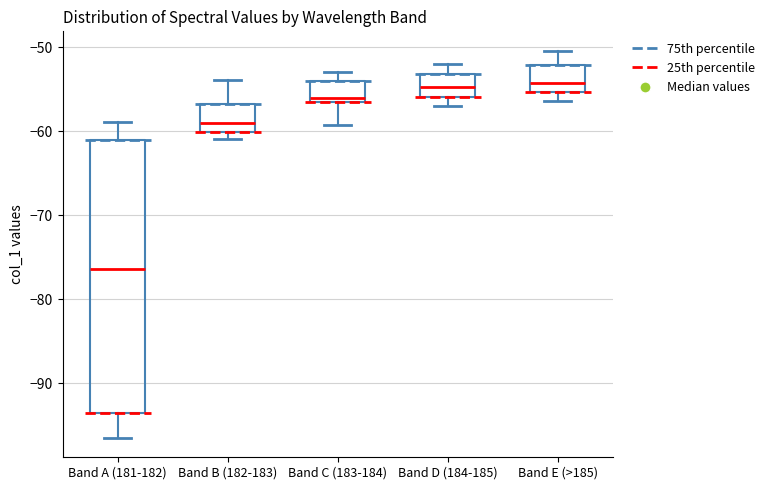

Where does the lower whisker of the box for Band E (>185) end on the y-axis? The values are not printed on the chart, so give them approximately, as read against the axis.

-56